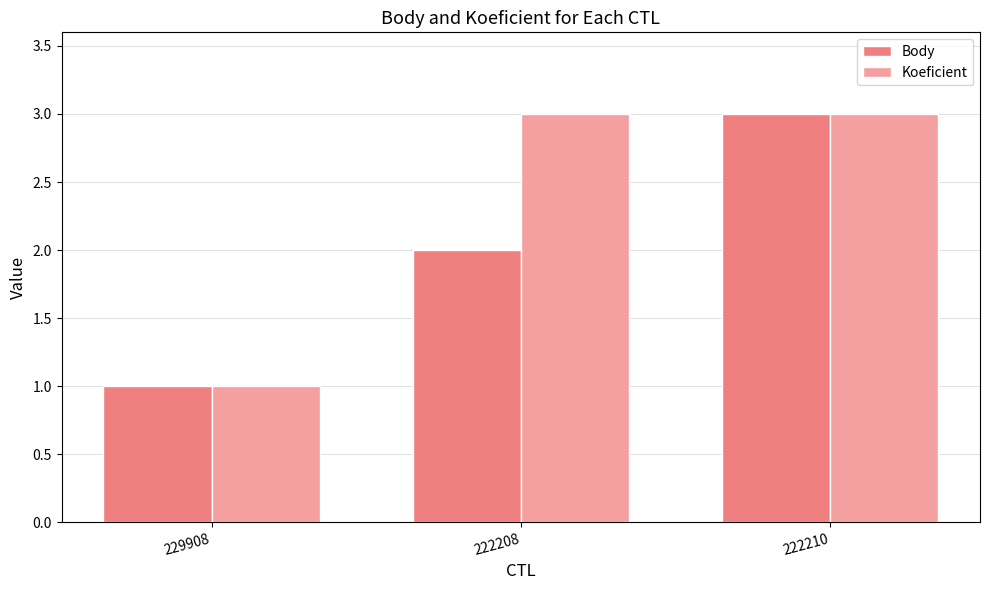

How many Koeficient values are between 1 and 3?

3